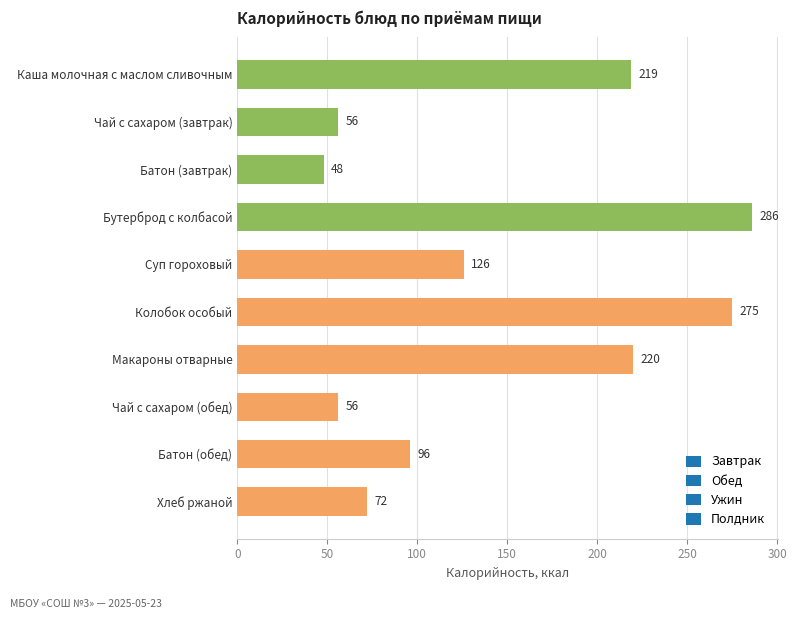

Which category has the lowest value across all series?

Батон (завтрак)